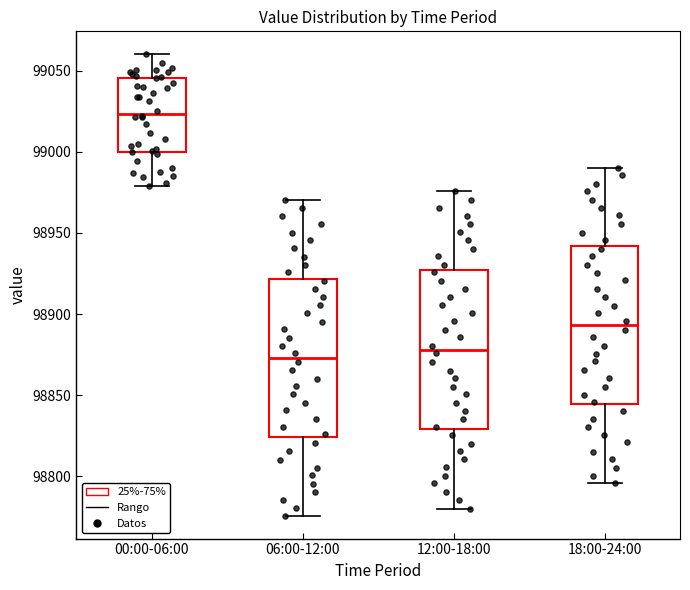

Reading left to right, transcribe this box plot: for each box, give where its median line is, the range the box spans, and where its two whiskers end, as read against the y-axis. The values are not printed on the chart, so give them approximately, as read against the axis.

00:00-06:00: median 99025, box 99000 to 99045, whiskers 98980 to 99060
06:00-12:00: median 98875, box 98825 to 98920, whiskers 98775 to 98970
12:00-18:00: median 98880, box 98830 to 98925, whiskers 98780 to 98975
18:00-24:00: median 98895, box 98845 to 98940, whiskers 98795 to 98990